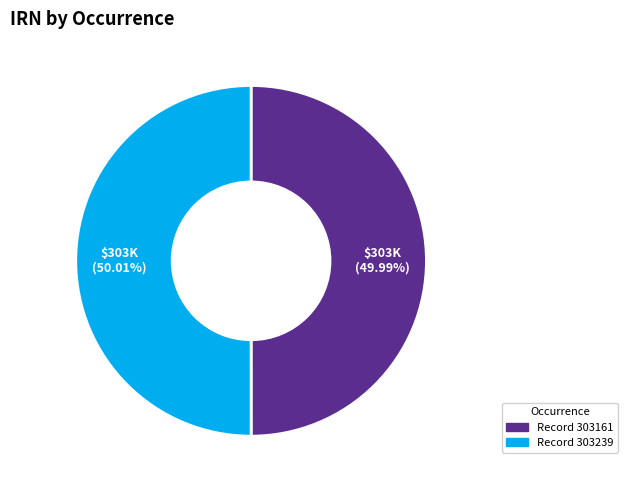

Is there a majority slice in this chart?

Yes